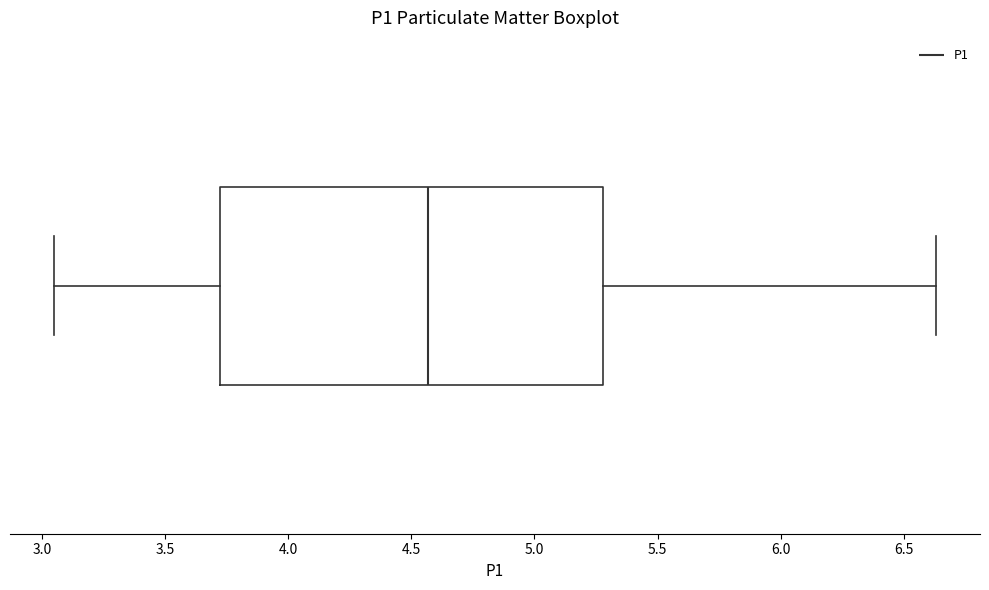

Read this box plot against the x-axis: the position of the median line, the range covered by the box, and the ends of both whiskers. The values are not printed on the chart, so give them approximately, as read against the axis.

median 4.55, box 3.75 to 5.30, whiskers 3.05 to 6.65